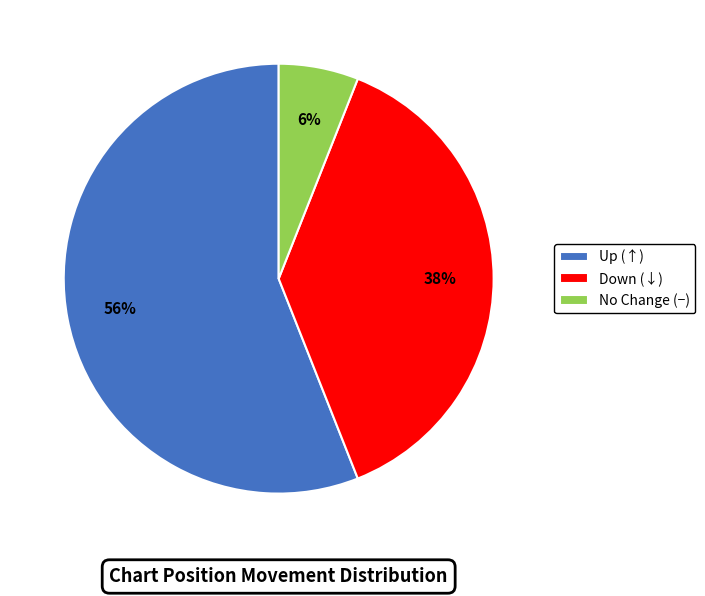

The No Change (−) slice represents 11% of the pie. True or false?

False